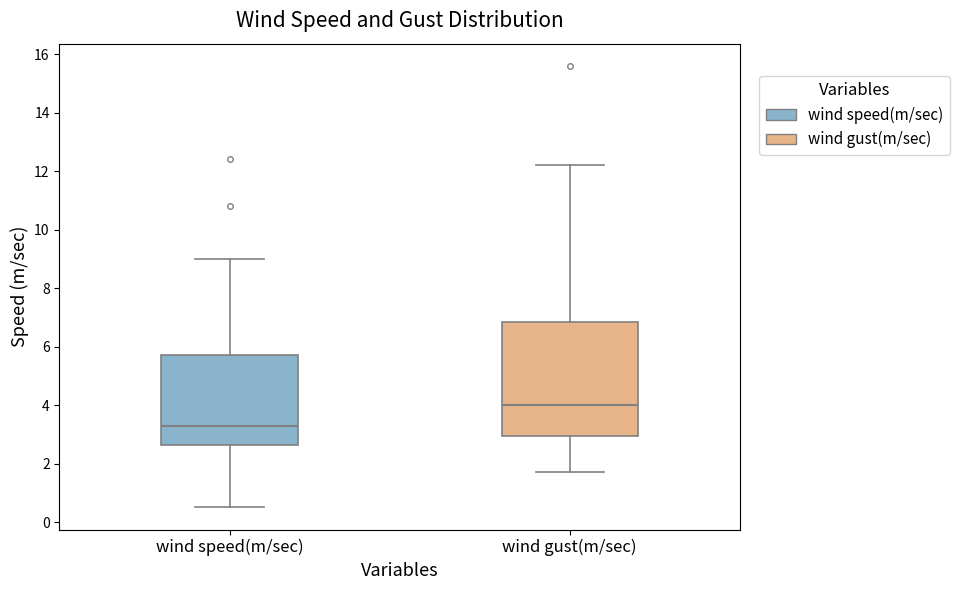

Reading left to right, transcribe this box plot: for each box, give where its median line is, the range the box spans, and where its two whiskers end, as read against the y-axis. The values are not printed on the chart, so give them approximately, as read against the axis.

wind speed(m/sec): median 3.4, box 2.6 to 5.8, whiskers 0.6 to 9.0
wind gust(m/sec): median 4.0, box 3.0 to 6.8, whiskers 1.8 to 12.2